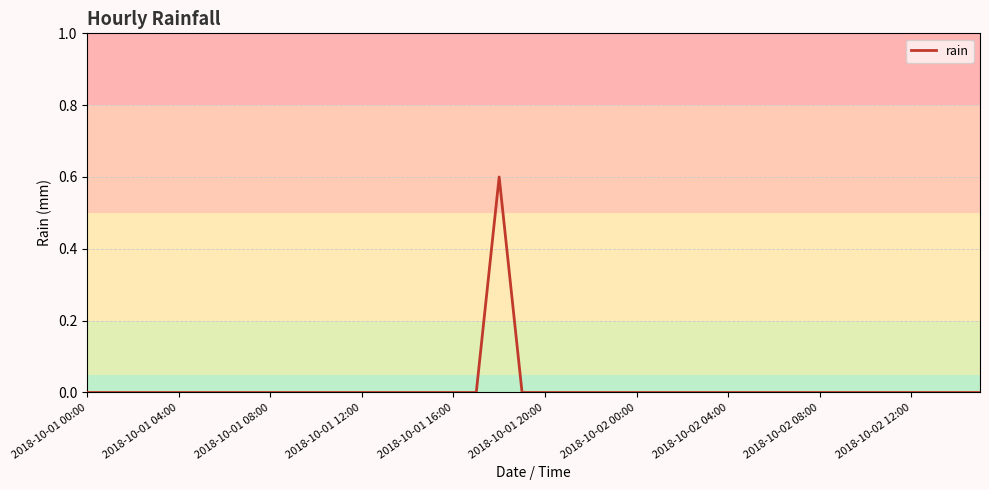

What is the maximum value shown in the chart?

0.6